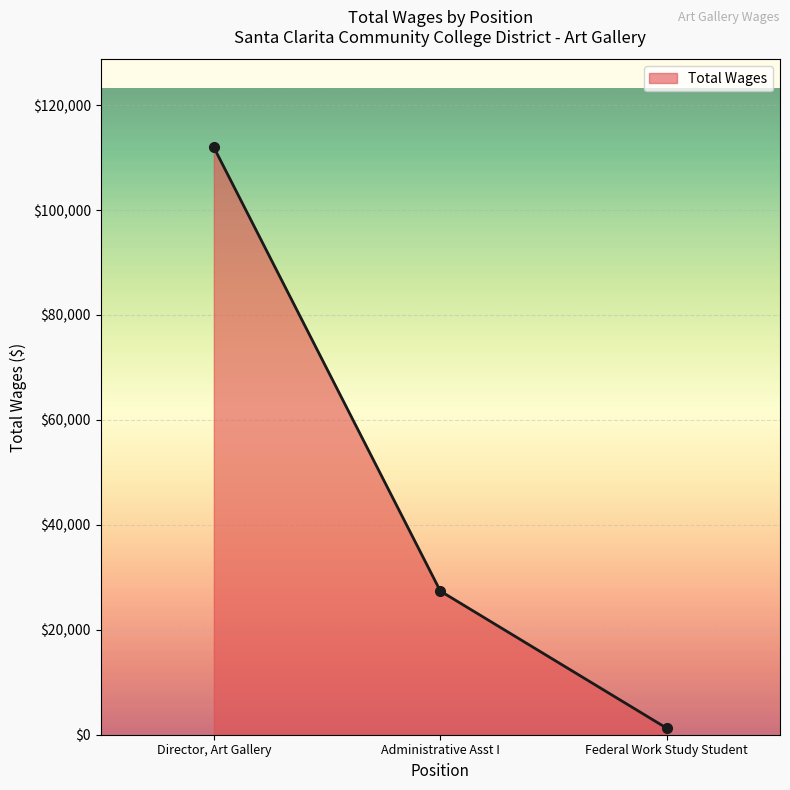

Which label corresponds to the smallest value in the chart?

Federal Work Study Student